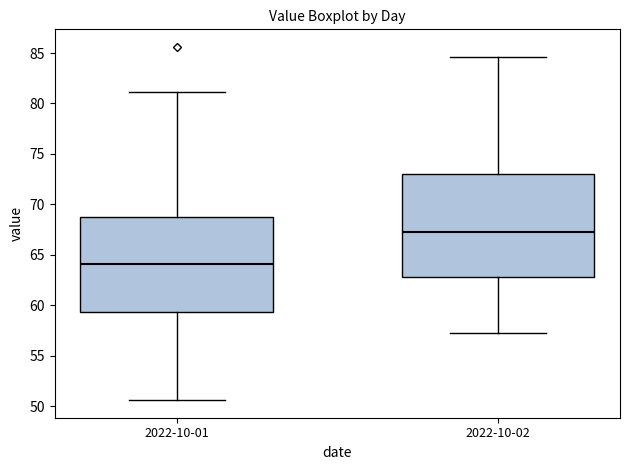

Reading left to right, transcribe this box plot: for each box, give where its median line is, the range the box spans, and where its two whiskers end, as read against the y-axis. The values are not printed on the chart, so give them approximately, as read against the axis.

2022-10-01: median 64.0, box 59.5 to 69.0, whiskers 50.5 to 81.0
2022-10-02: median 67.5, box 63.0 to 73.0, whiskers 57.0 to 84.5